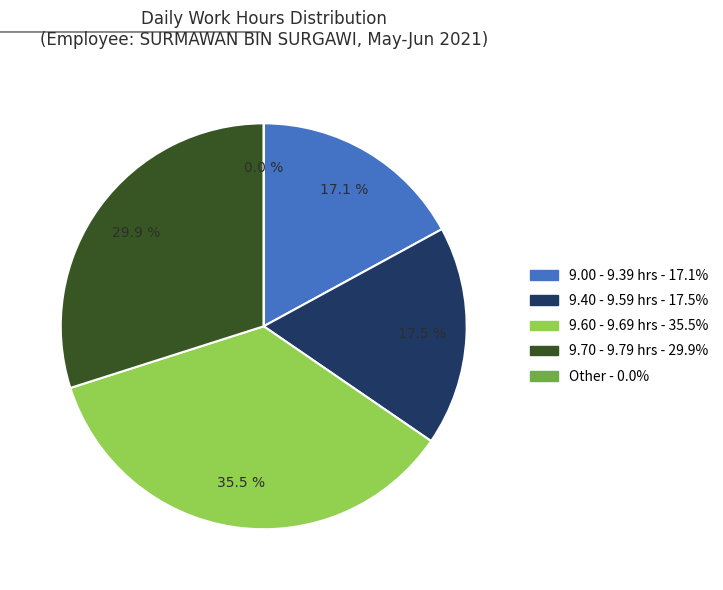

Is there any slice that represents more than half of the pie?

No